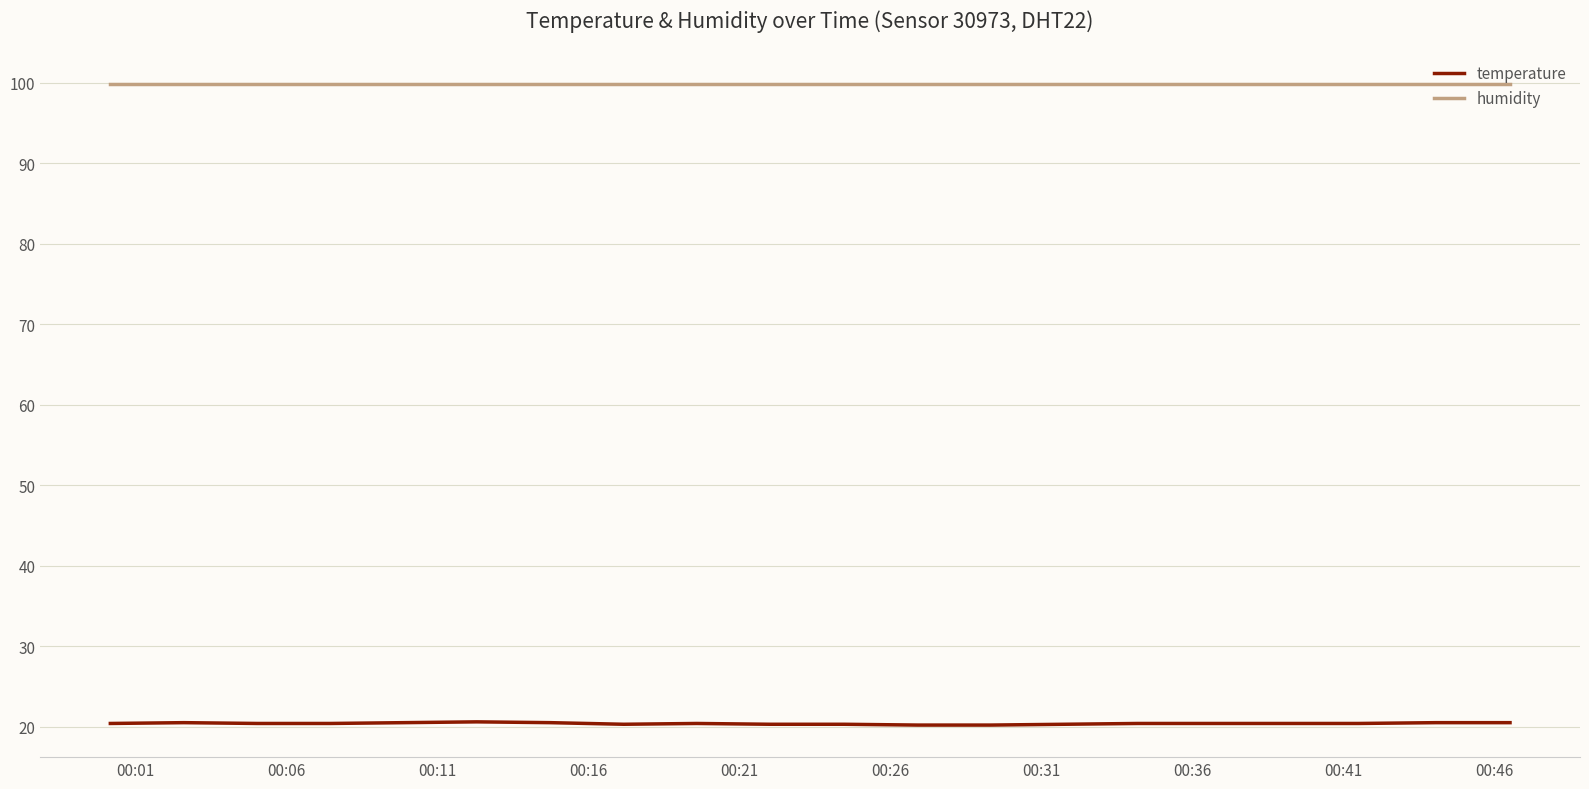

Which series has the largest total across all categories?

humidity